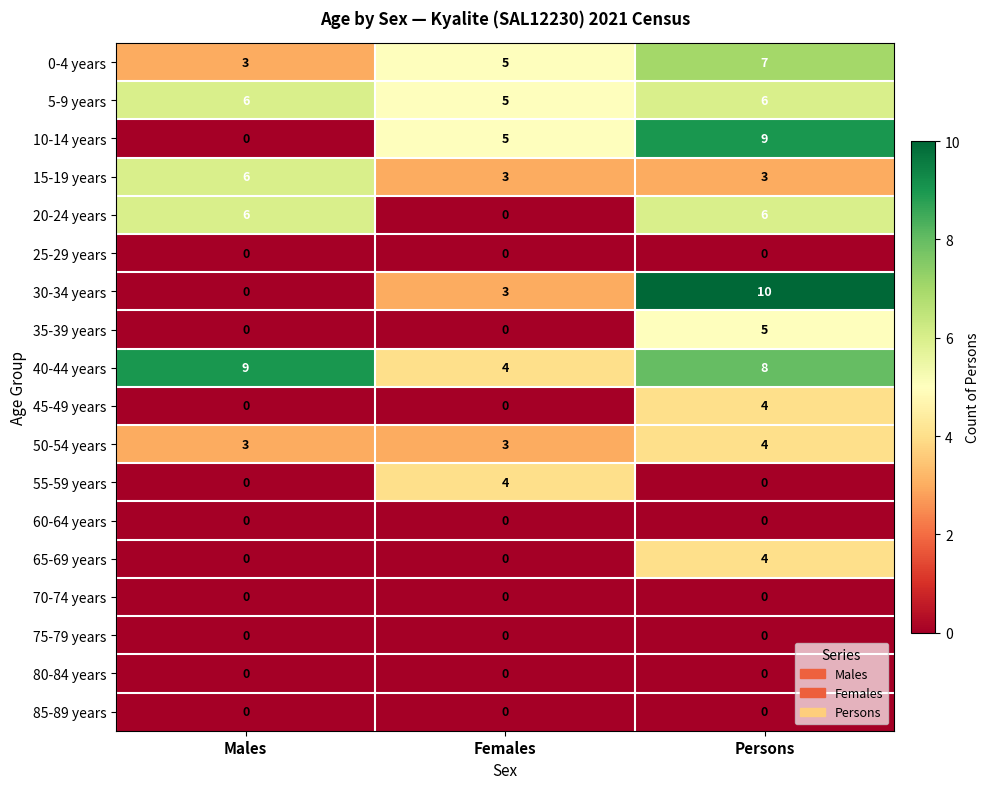

True or false: 10-14 years has a value of 13 at Persons.

False